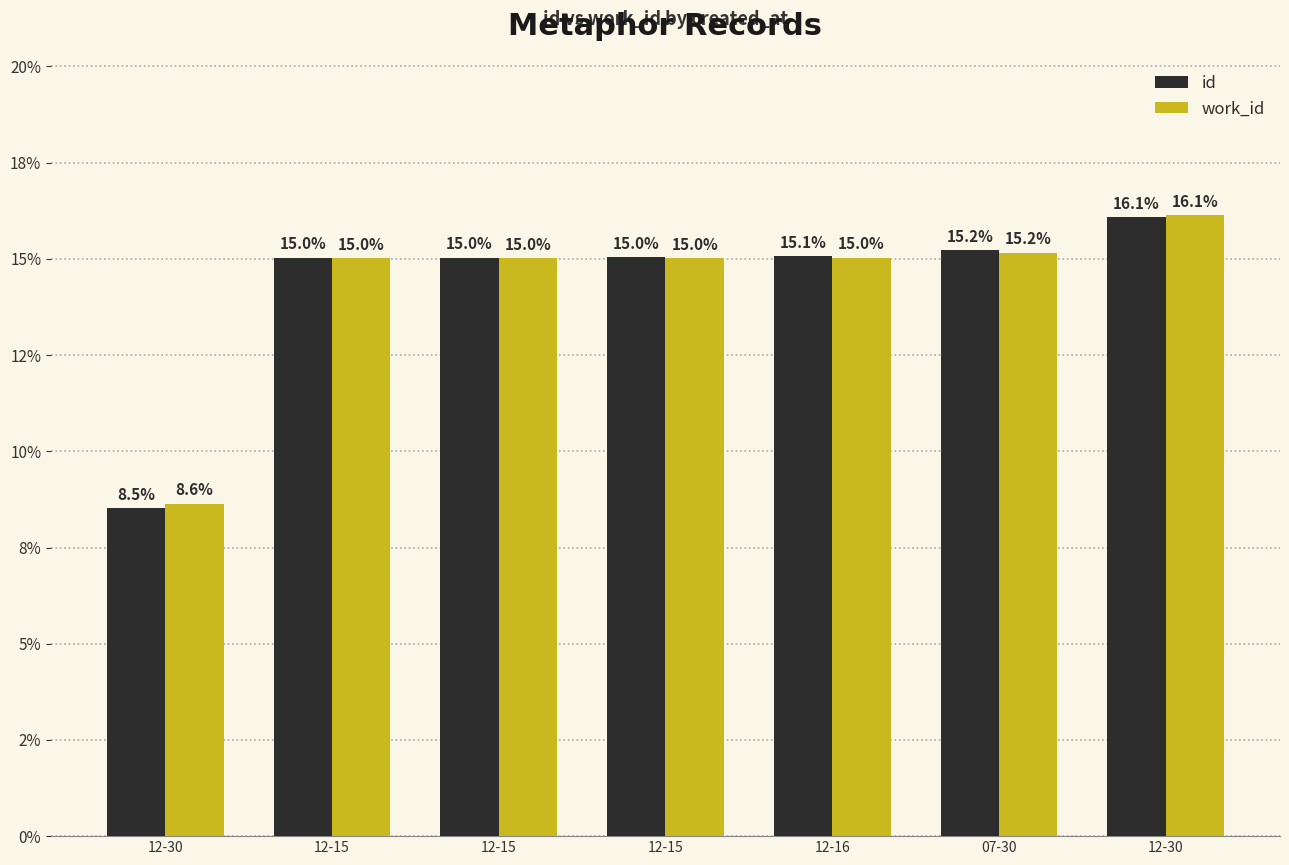

Where is id nearest to the value 12?

12-15